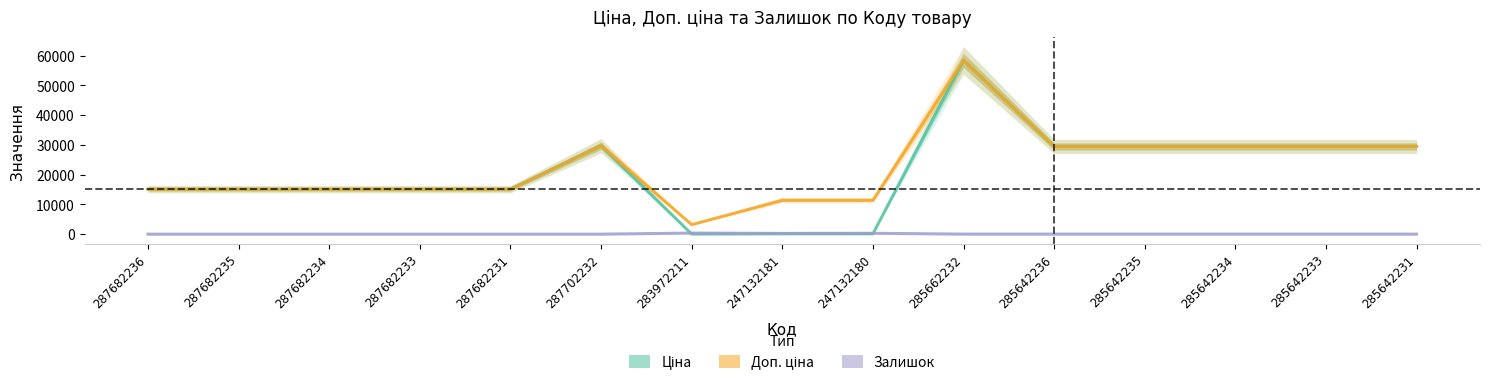

How many times do Ціна and Залишок cross each other?

2